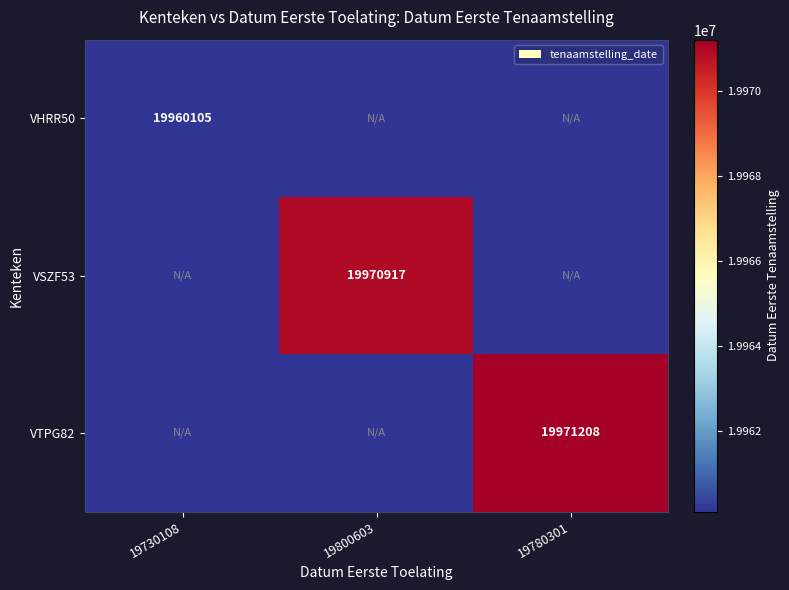

The value of VHRR50 at 19730108 is 10634756. True or false?

False